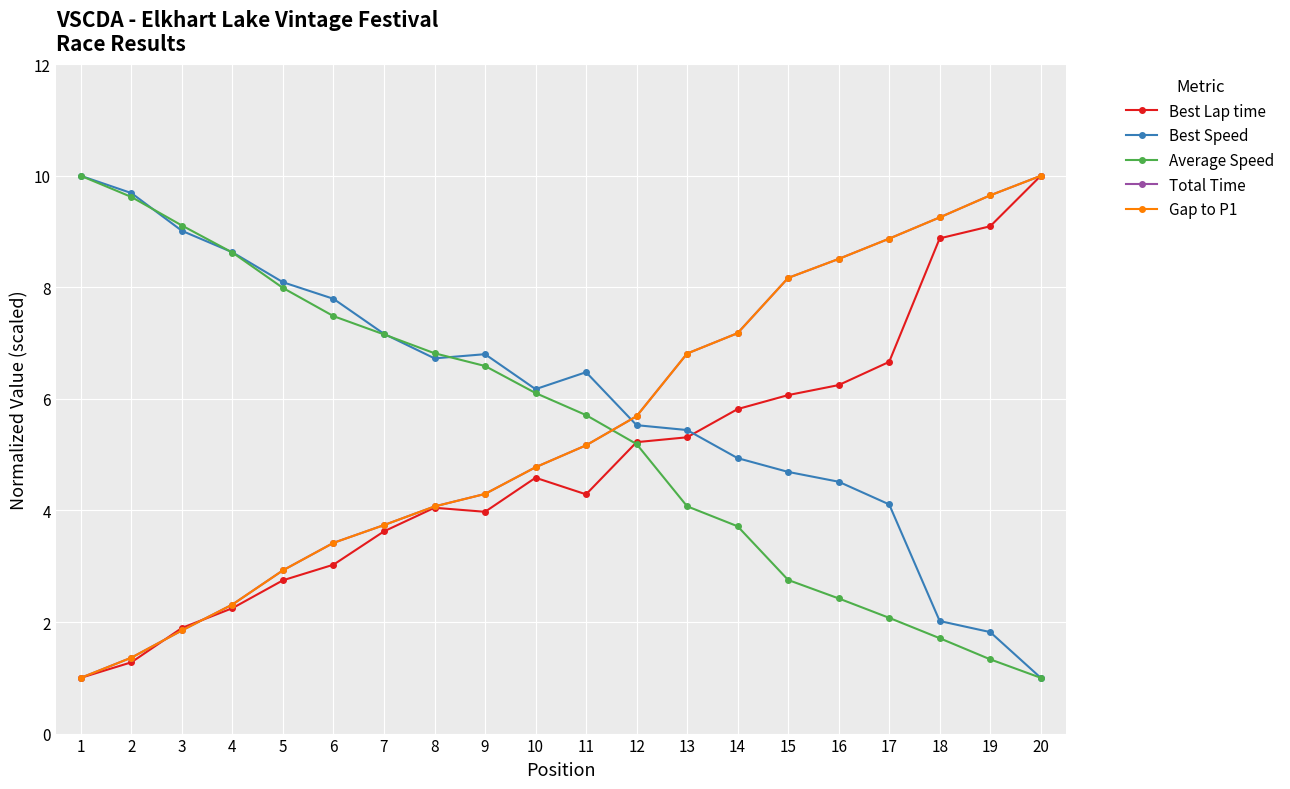

Is this an area chart (filled region under the line)?

No